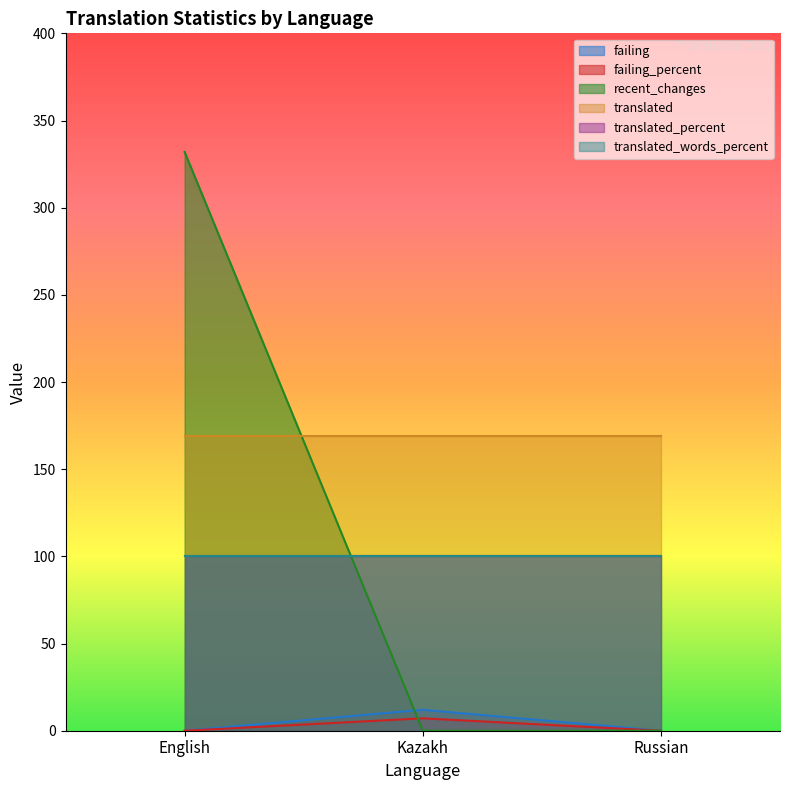

What value does the failing_percent series have at Kazakh?

7.1